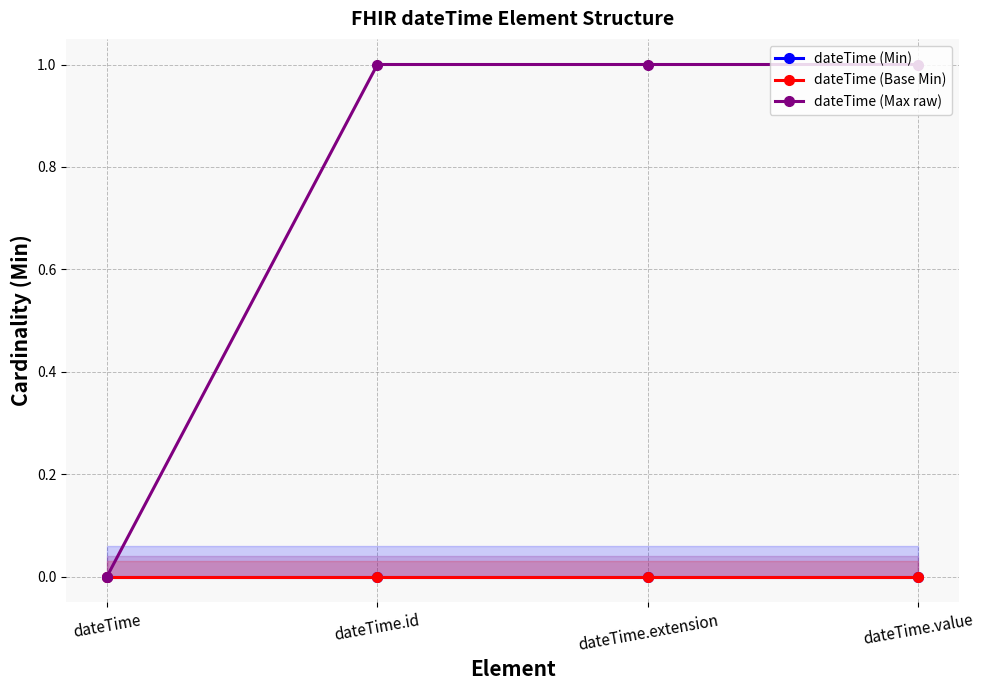

Which has a higher value, dateTime.id or dateTime.value?

dateTime.id